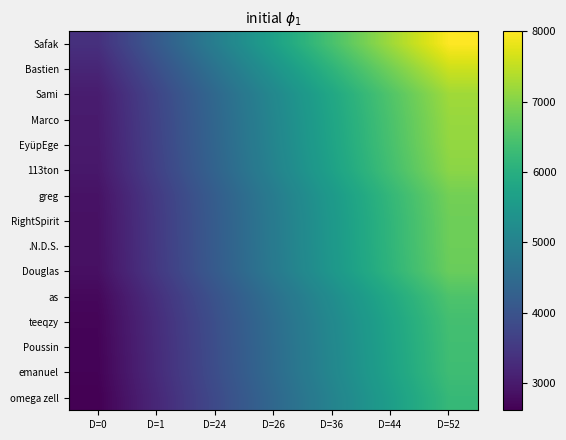

Which series changed the most between D=24 and D=26?

Safak